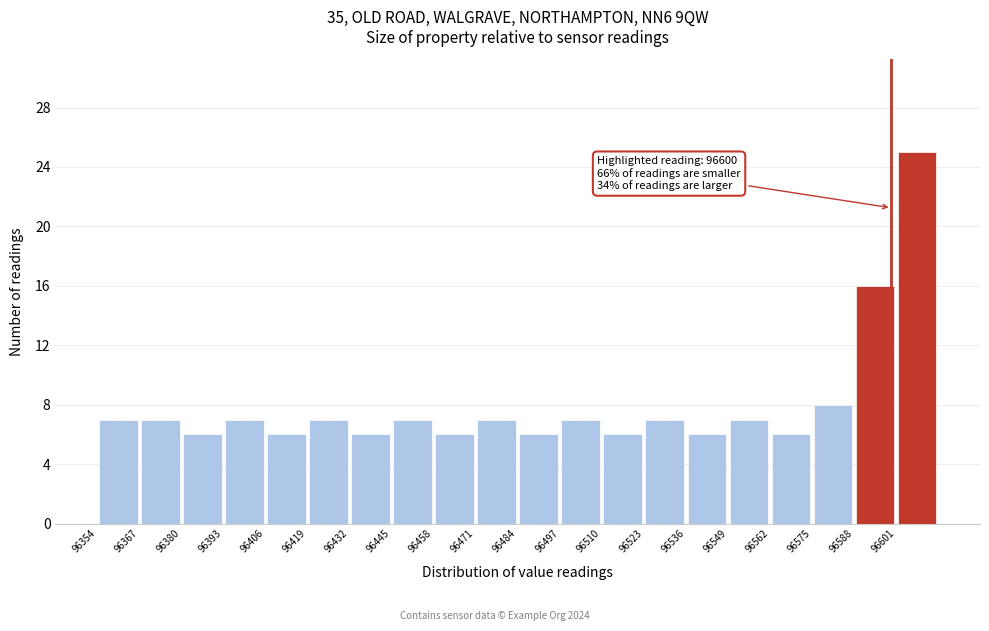

Over which range of the x-axis is the bar tallest?

96602 to 96614